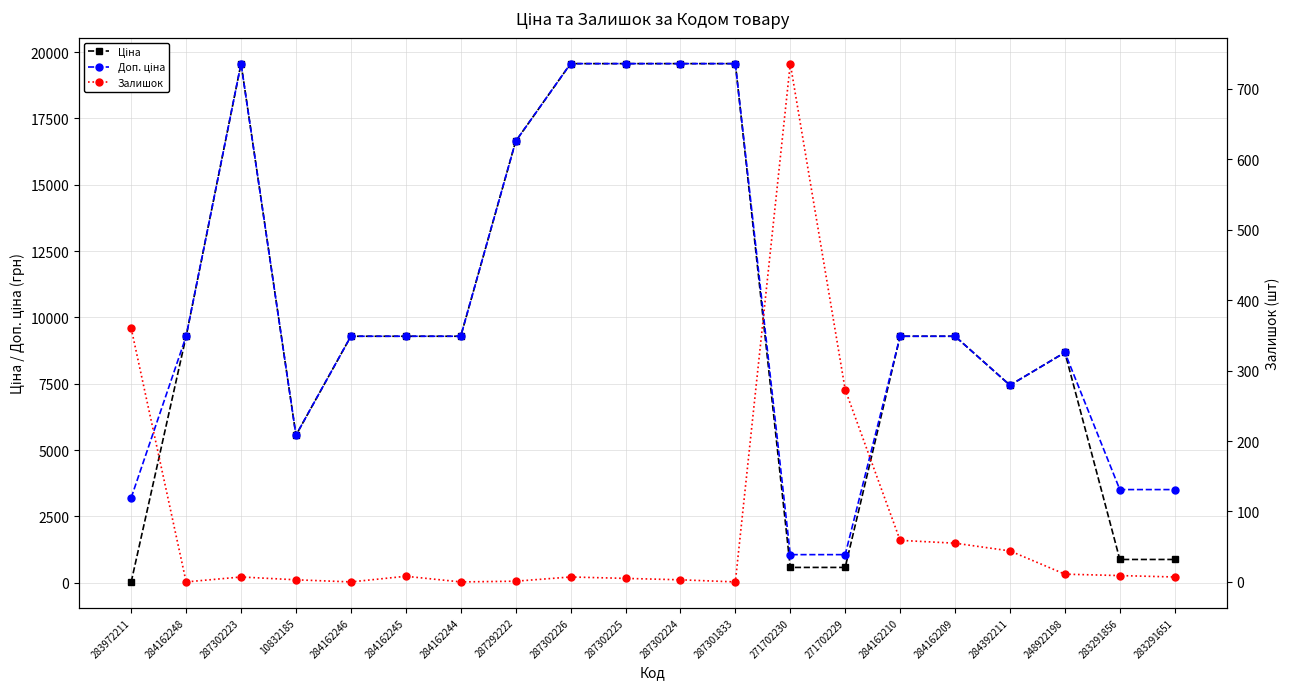

Where is Залишок nearest to the value 368?

283972211